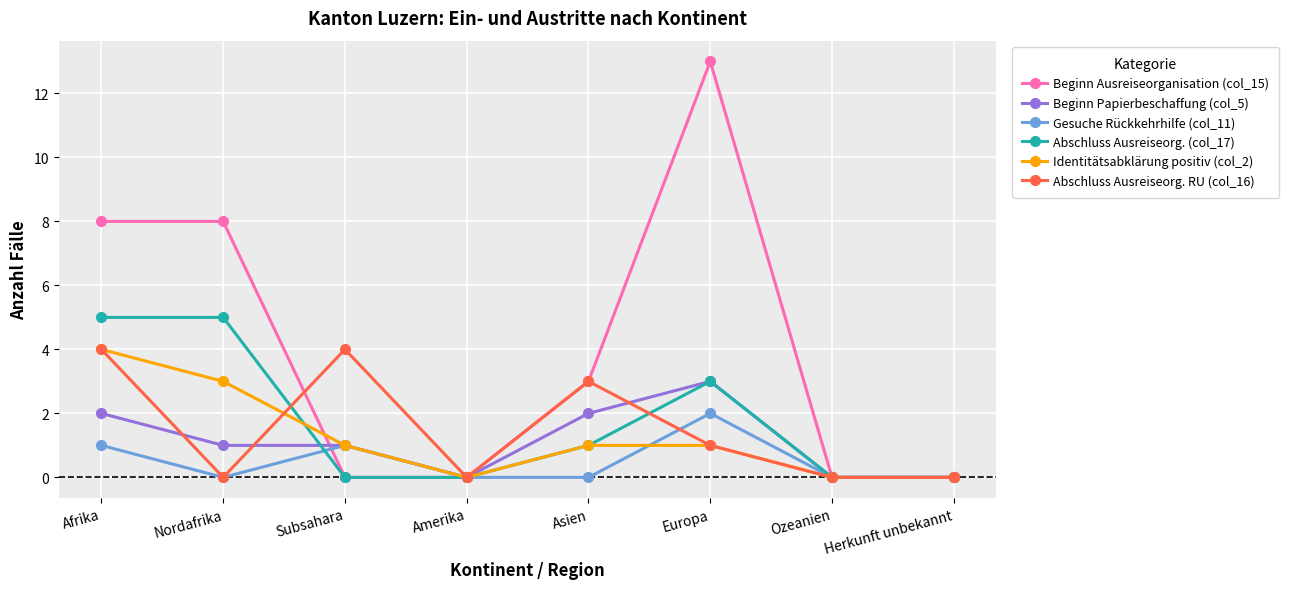

True or false: Identitätsabklärung positiv (col_2) has a value of 1 at Subsahara.

True